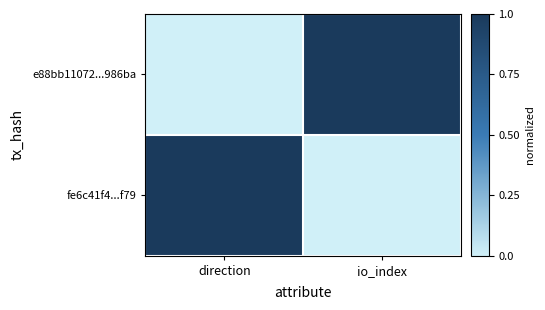

Rank the series by their maximum value, from lowest to highest.

e88bb11072...986ba, fe6c41f4...f79